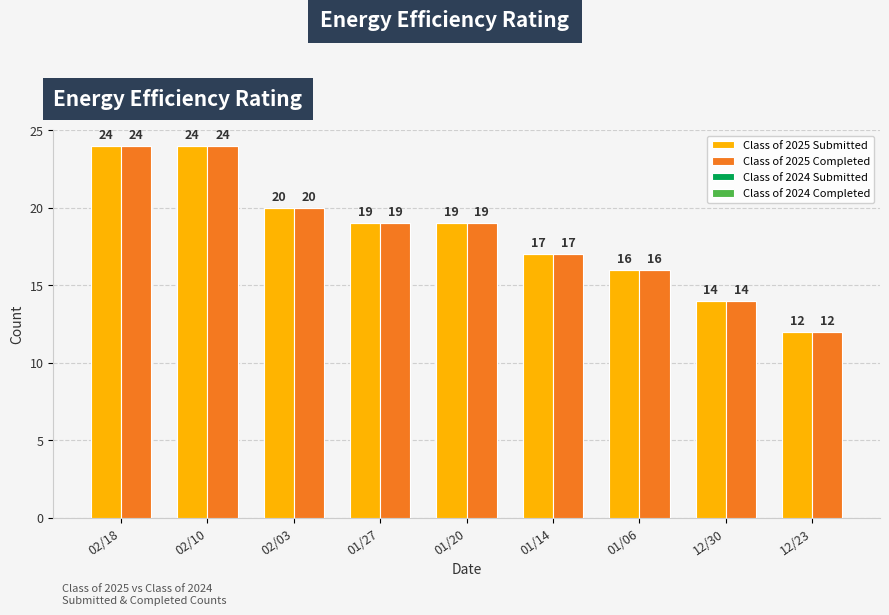

At which label does Class of 2025 Completed first exceed 19?

02/18